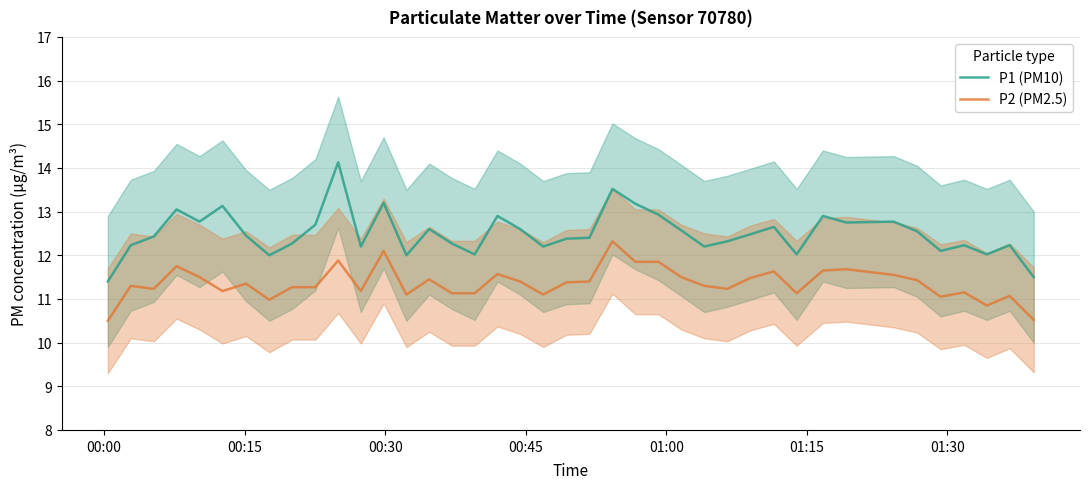

At how many categories does at least one series exceed 13?

6